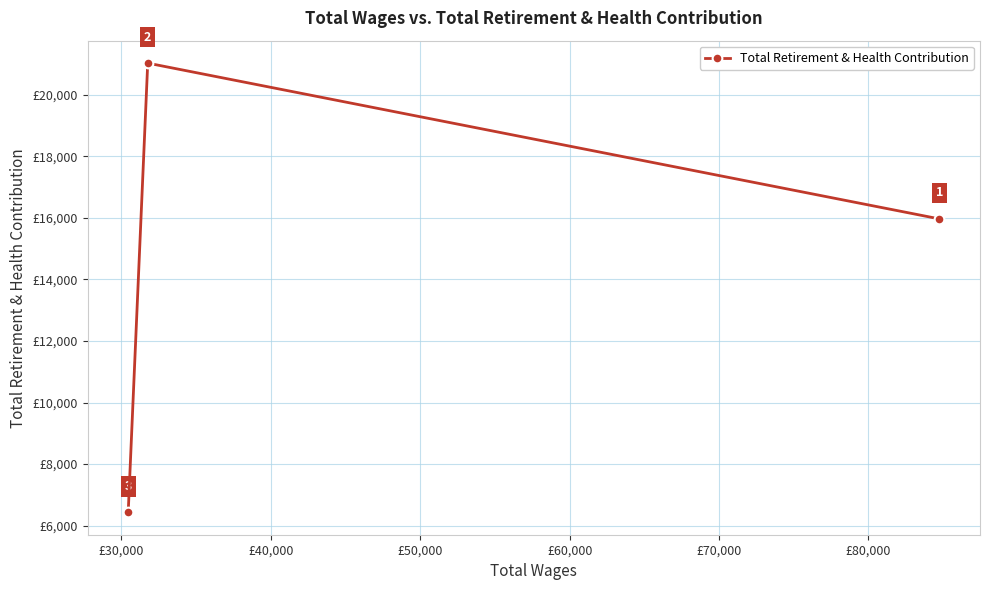

Reading left to right, what are all the values shown in this chart?

6436	21025	15965